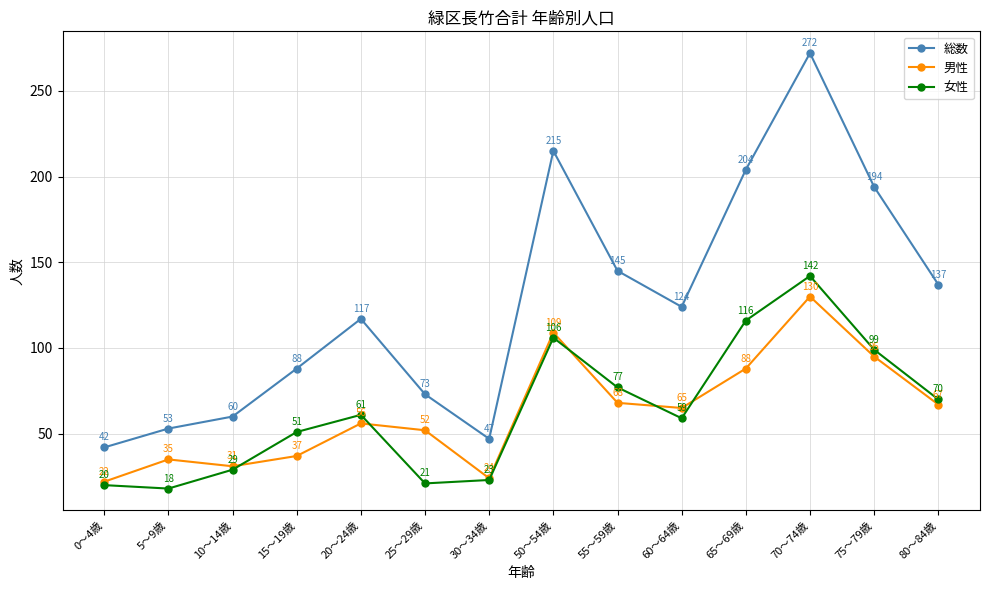

List the labels in order of 男性 value, smallest first.

0～4歳, 30～34歳, 10～14歳, 5～9歳, 15～19歳, 25～29歳, 20～24歳, 60～64歳, 80～84歳, 55～59歳, 65～69歳, 75～79歳, 50～54歳, 70～74歳